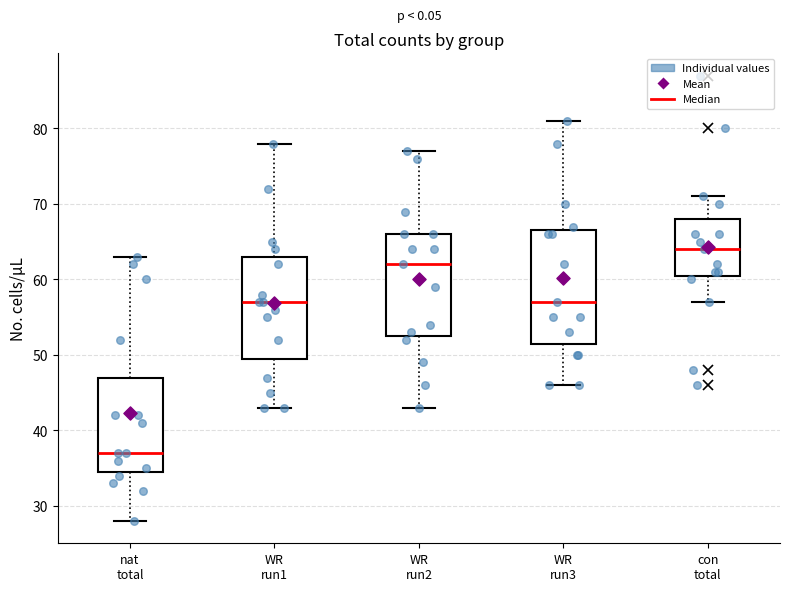

Which box has the highest median line?

con total